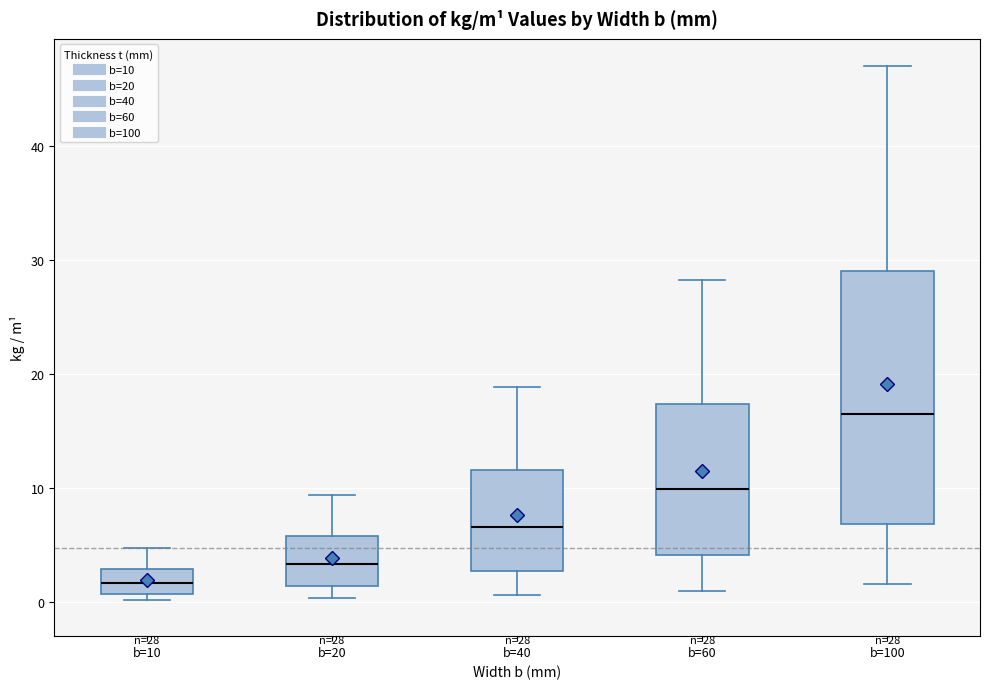

Which box has the highest median line?

b=100